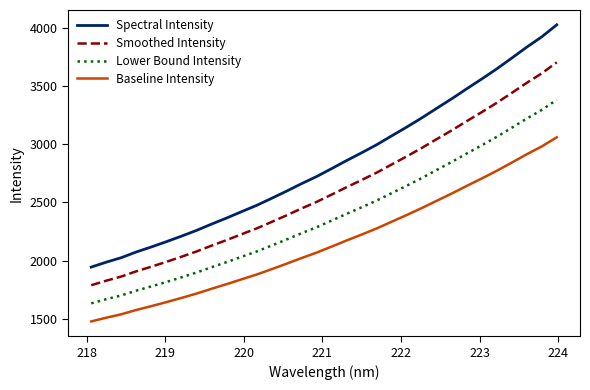

What is the difference between the maximum and minimum values in the Smoothed Intensity series?

1914.2